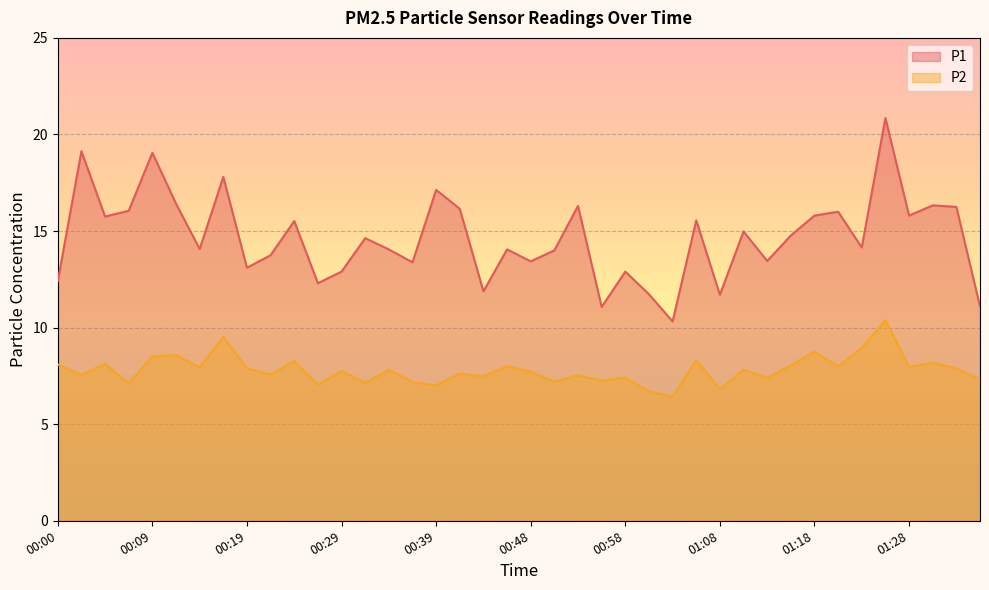

What is the spread (max minus min) of values at 00:04?

7.6